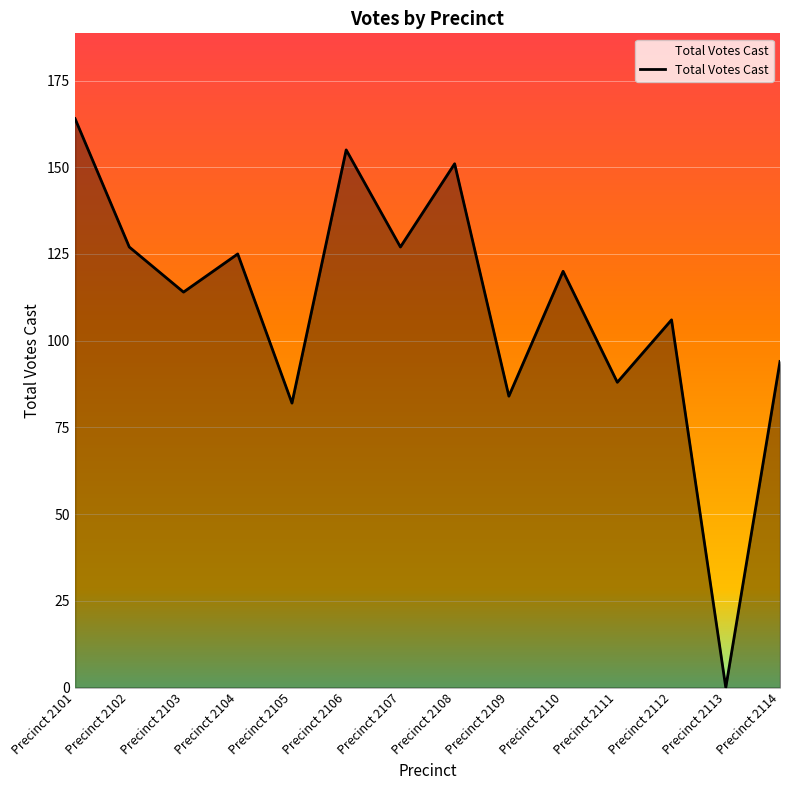

Reading left to right, transcribe all the data shown in this chart.

164	127	114	125	82	155	127	151	84	120	88	106	0	94